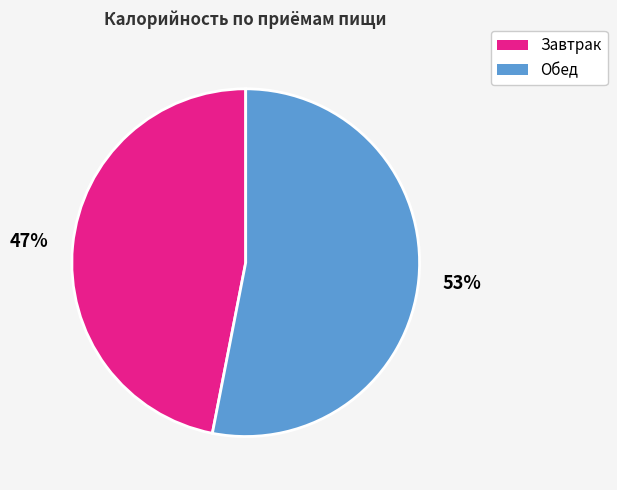

How many segments does this pie chart have?

2